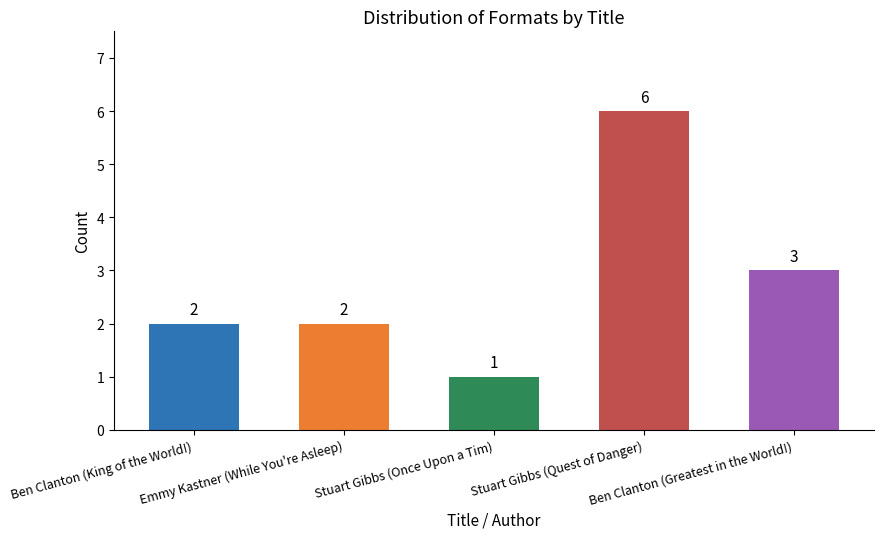

How many values are between 2 and 3?

3